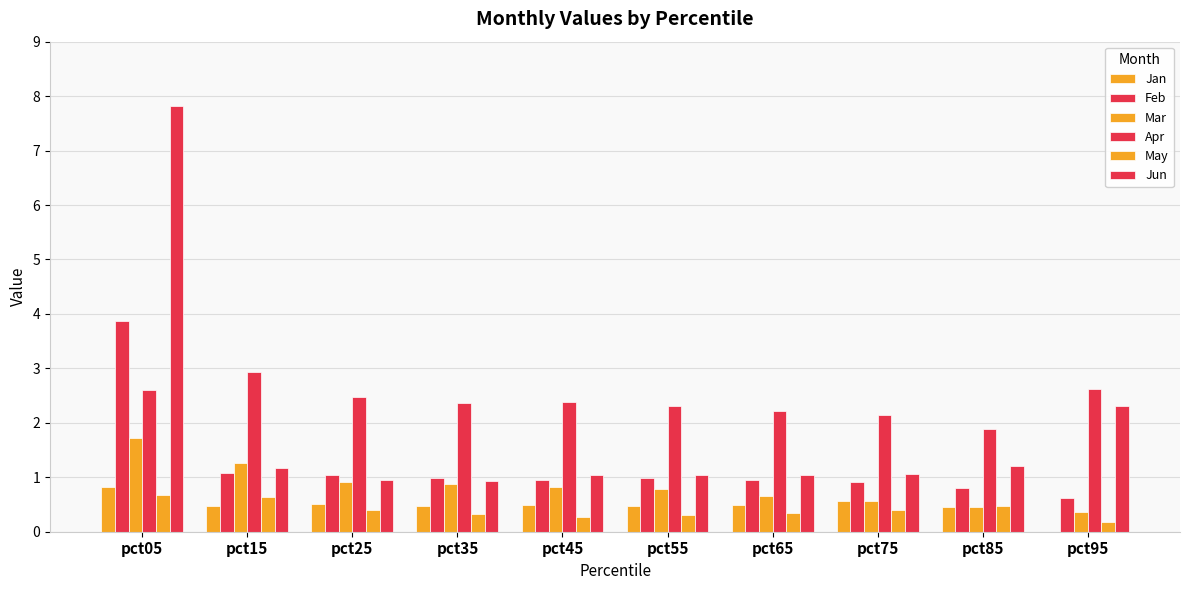

What is the highest value of the May series?

0.7